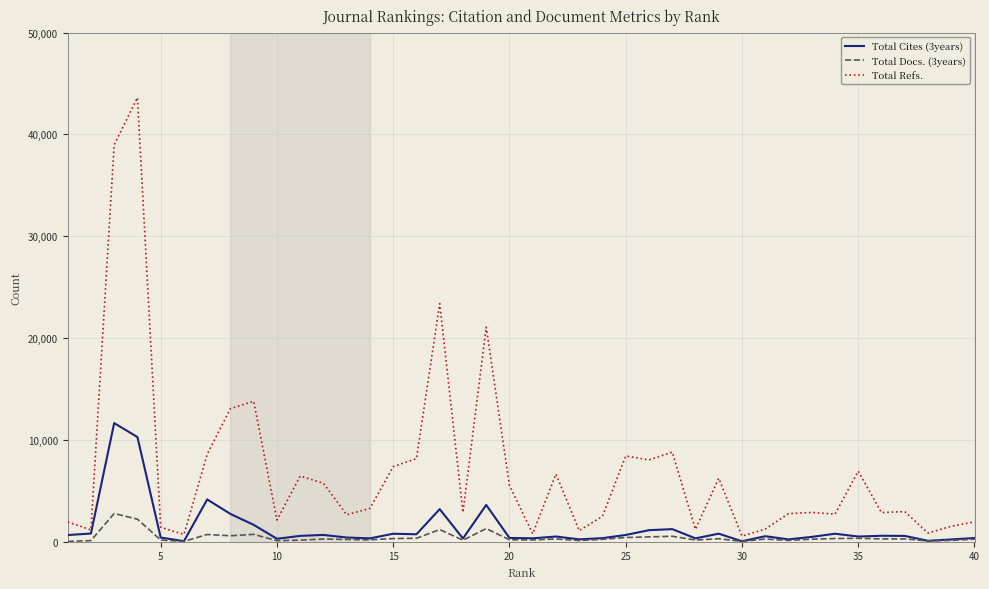

Which series has the largest total across all categories?

Total Refs.